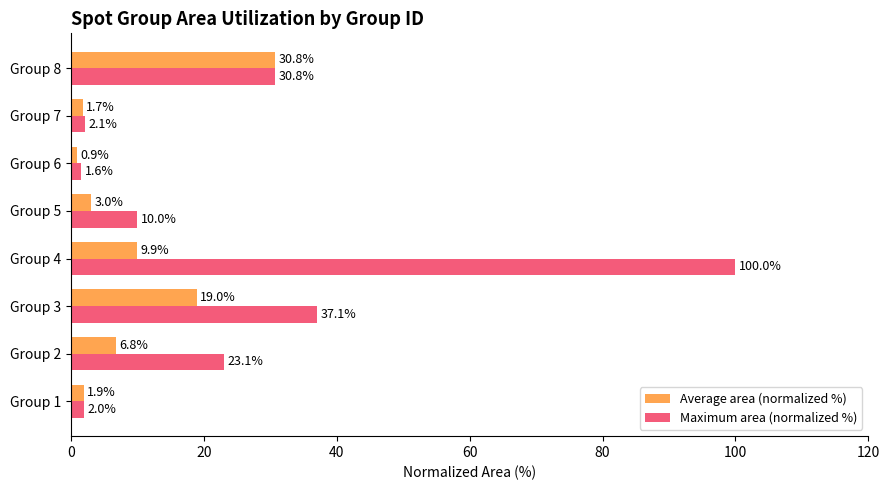

How many distinct data groups are displayed?

2